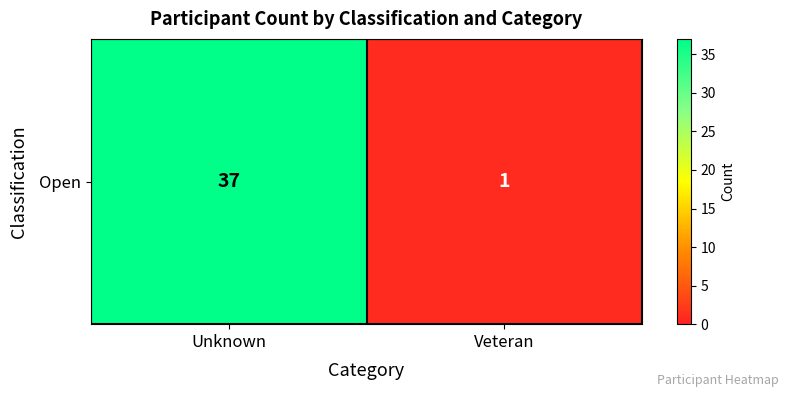

Count the number of data series in this chart.

1